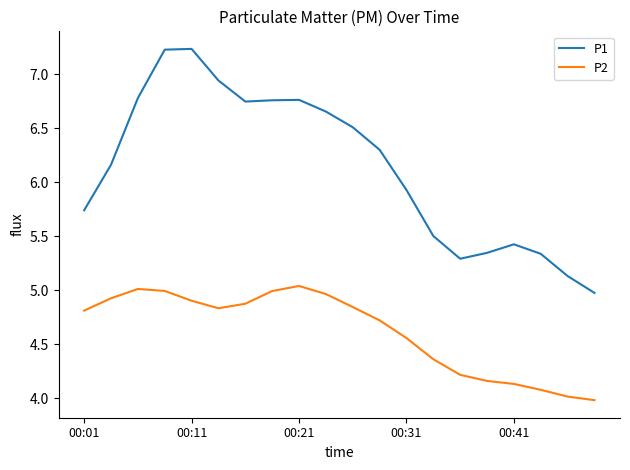

What are all the series names shown in the legend?

P1, P2